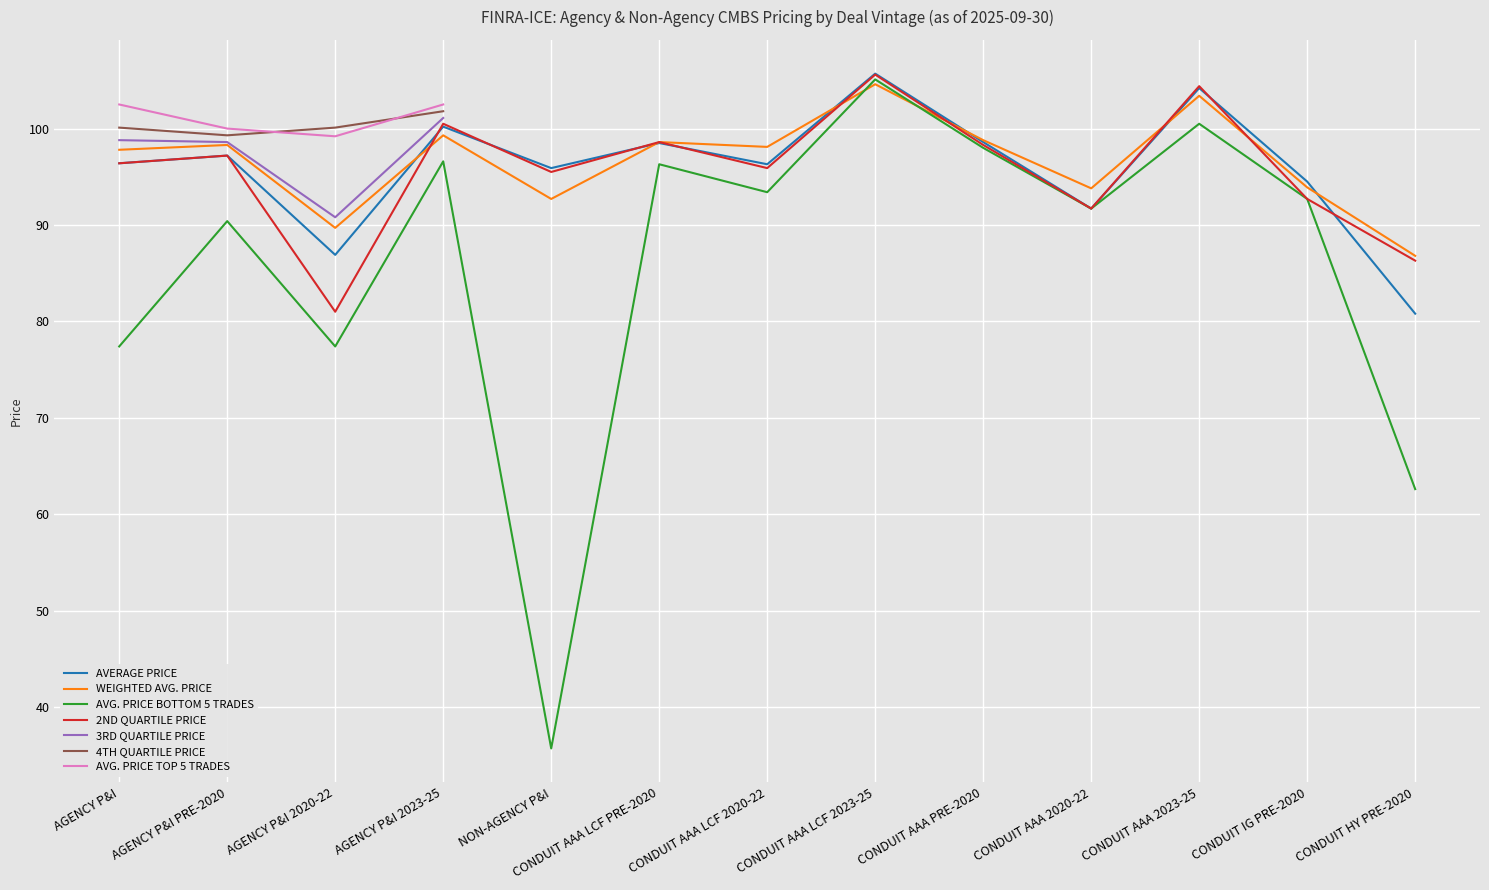

Which category has the lowest value across all series?

NON-AGENCY P&I